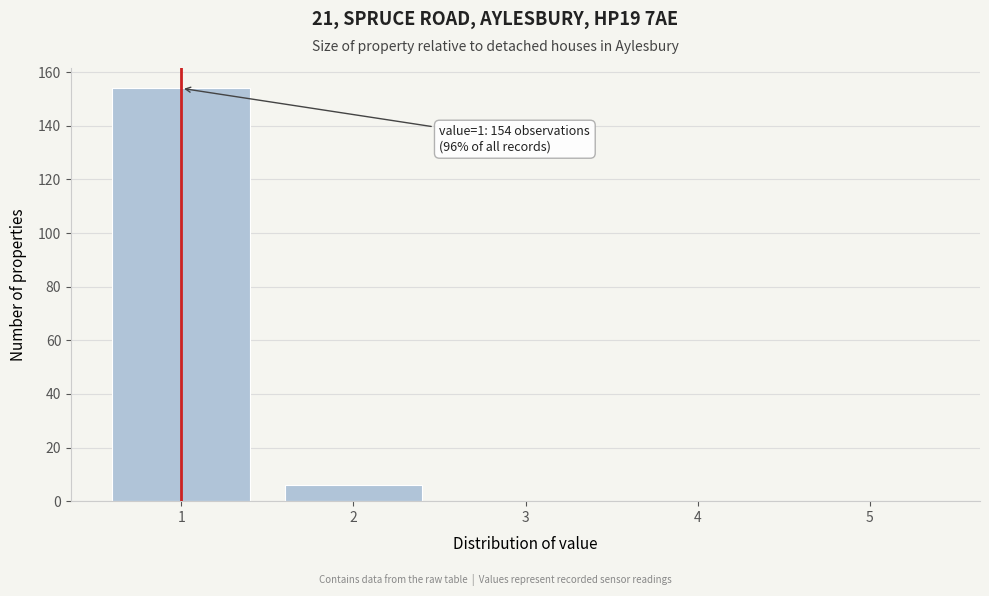

Reading left to right, extract all data points from this chart.

1=154	2=6	3=0	4=0	5=0